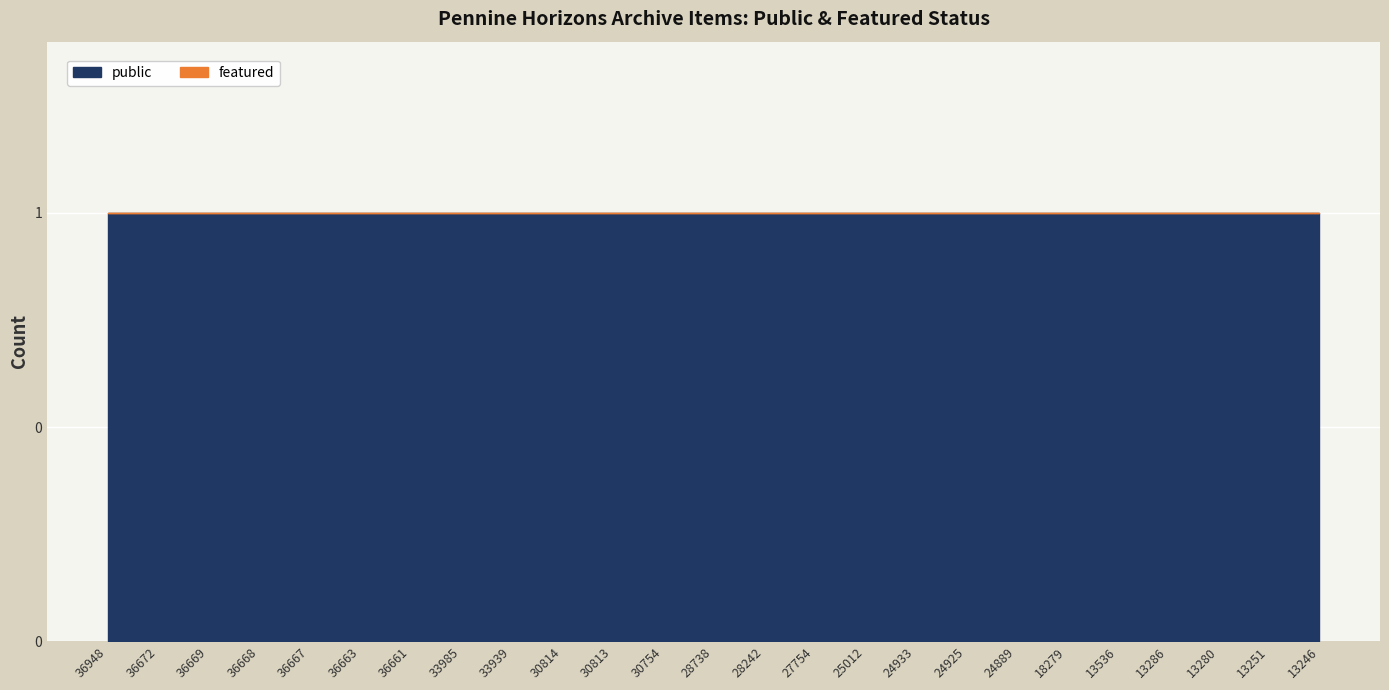

What is the total value across all series at 18279?

1